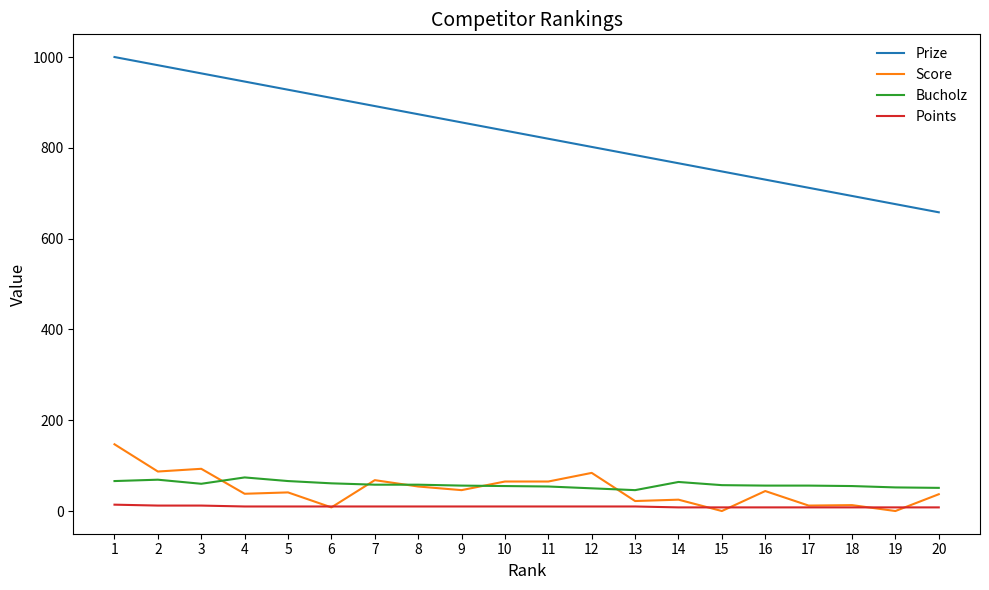

Which series changed the most between 8 and 16?

Prize